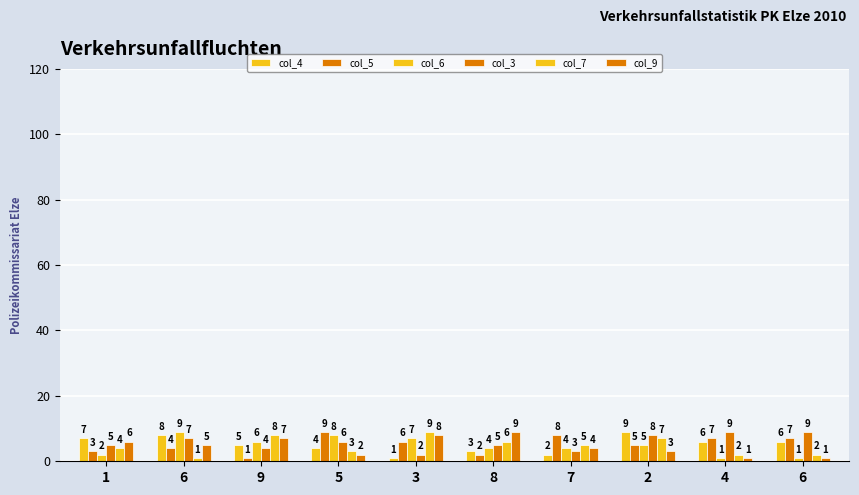

Does the chart contain any negative values?

No